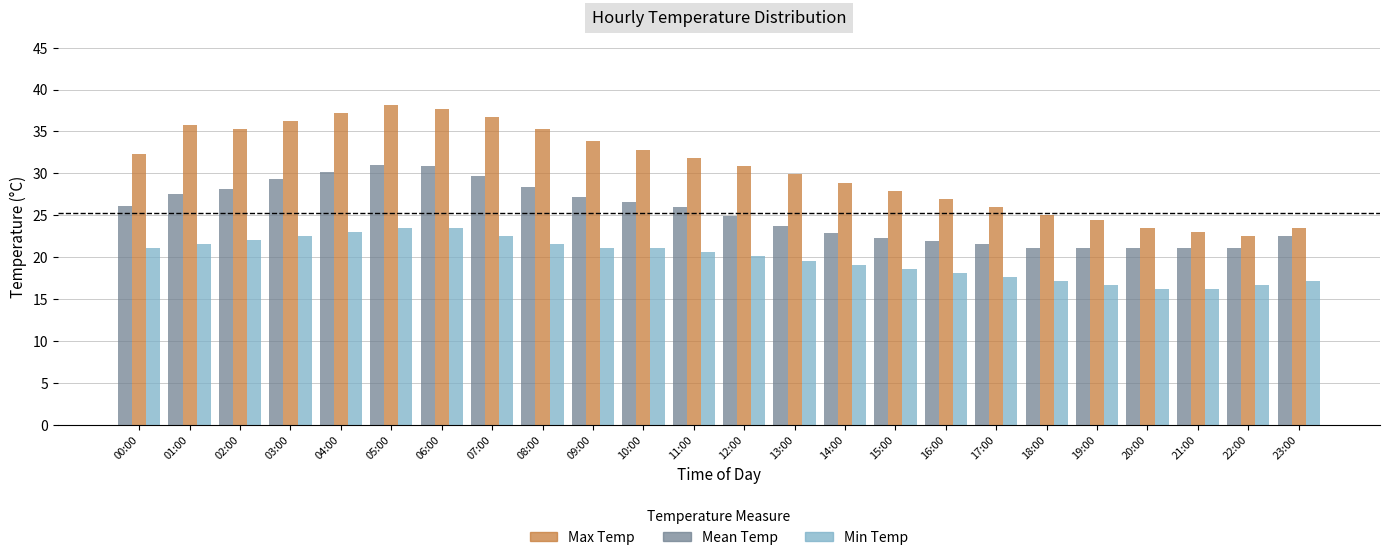

What is the spread (max minus min) of values at 21:00?

6.9